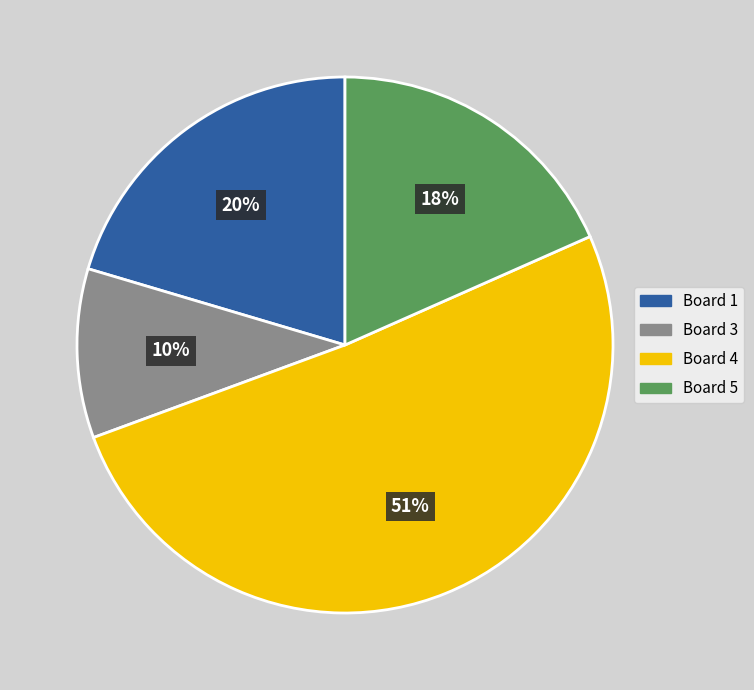

Is there any slice that represents more than half of the pie?

Yes